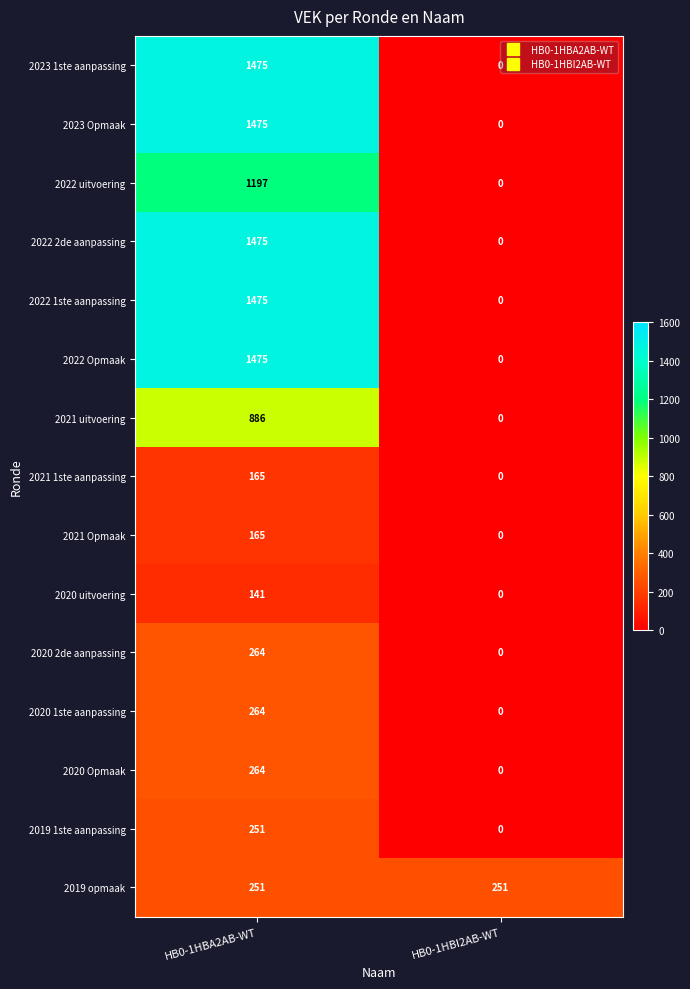

How many data points does each series have?

2